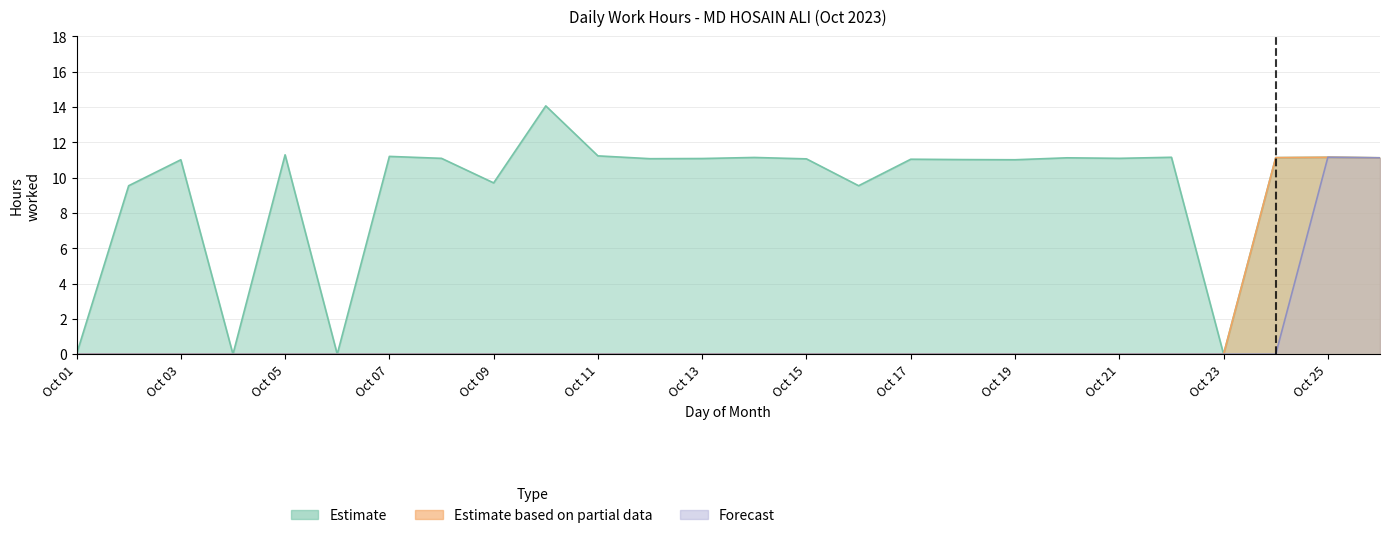

Which series has the widest spread of values?

Estimate